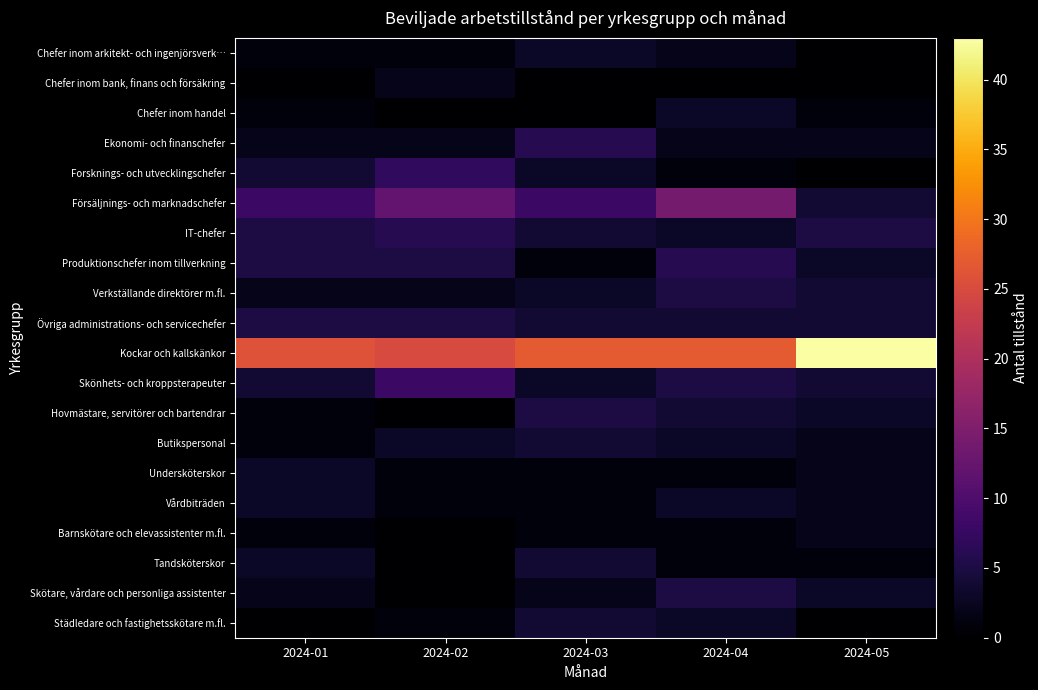

Which label corresponds to the smallest value in the chart?

2024-05